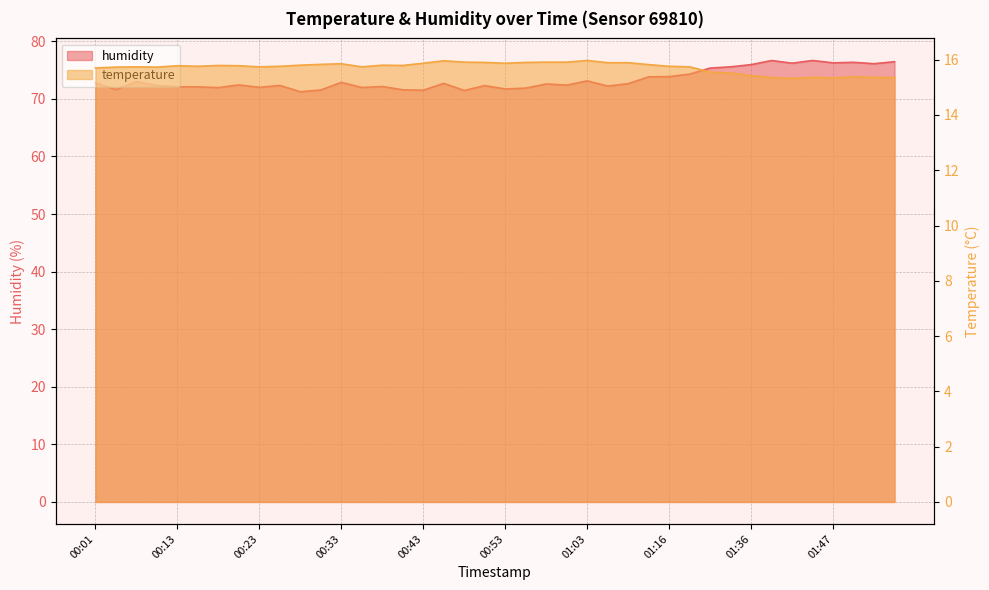

Reading left to right, list all the values displayed in this chart.

temperature: 15.7	15.7	15.7	15.7	15.8	15.8	15.8	15.8	15.7	15.8	15.8	15.8	15.8	15.7	15.8	15.8	15.9	16.0	15.9	15.9	15.9	15.9	15.9	15.9	16.0	15.9	15.9	15.8	15.8	15.7	15.6	15.5	15.4	15.3	15.3	15.4	15.3	15.4	15.4	15.3
humidity: 72.8	71.6	73.0	72.3	72.1	72.1	72.0	72.4	72.0	72.3	71.2	71.5	72.9	72.0	72.1	71.6	71.5	72.7	71.5	72.3	71.7	71.9	72.6	72.4	73.1	72.2	72.6	73.8	73.9	74.3	75.3	75.6	75.9	76.7	76.2	76.7	76.2	76.3	76.1	76.5